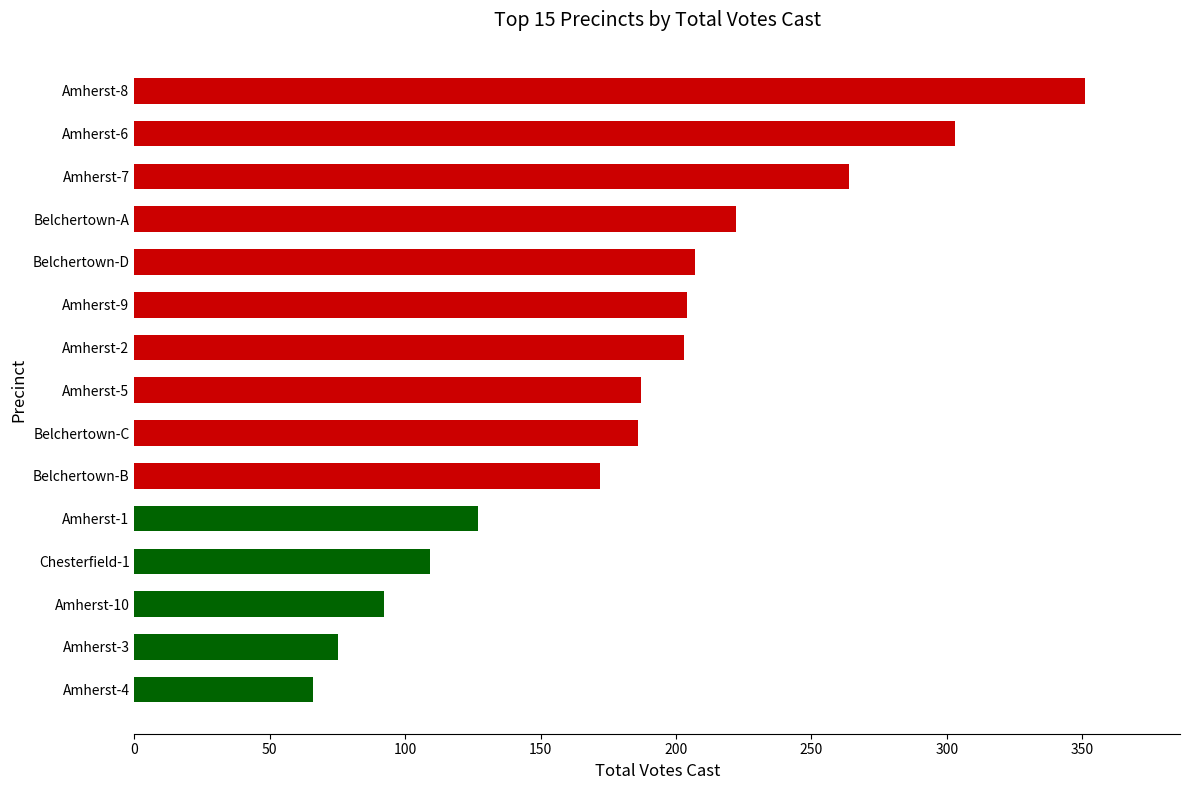

What is the label of the 12th bar from the top?

Chesterfield-1